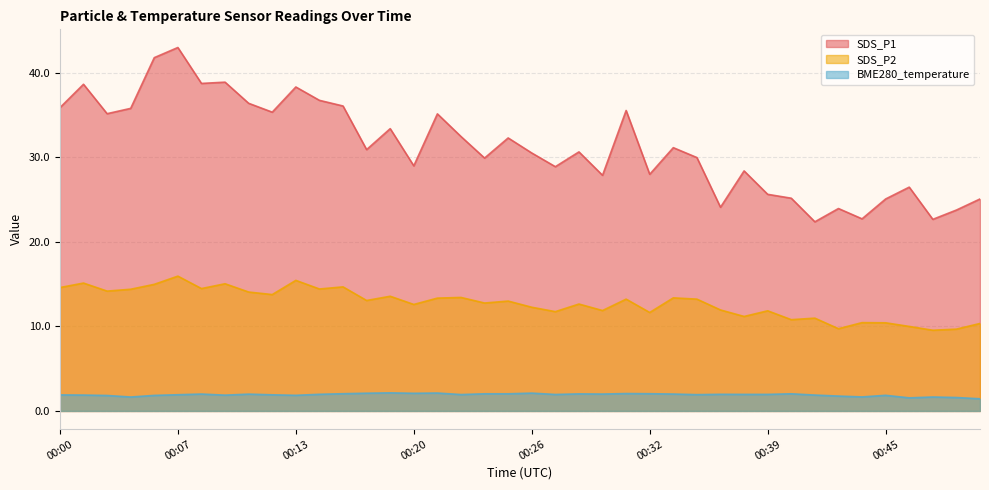

The value of SDS_P2 at 00:50 is 10.3. True or false?

True